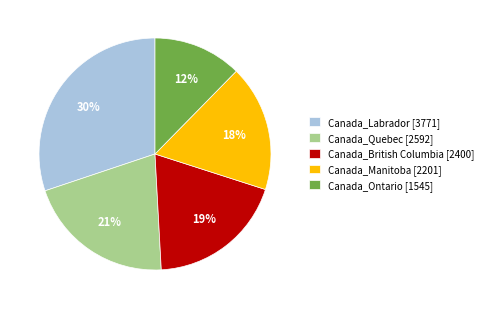

To the nearest percent, what is the difference between the largest and smallest slice percentages?

18%